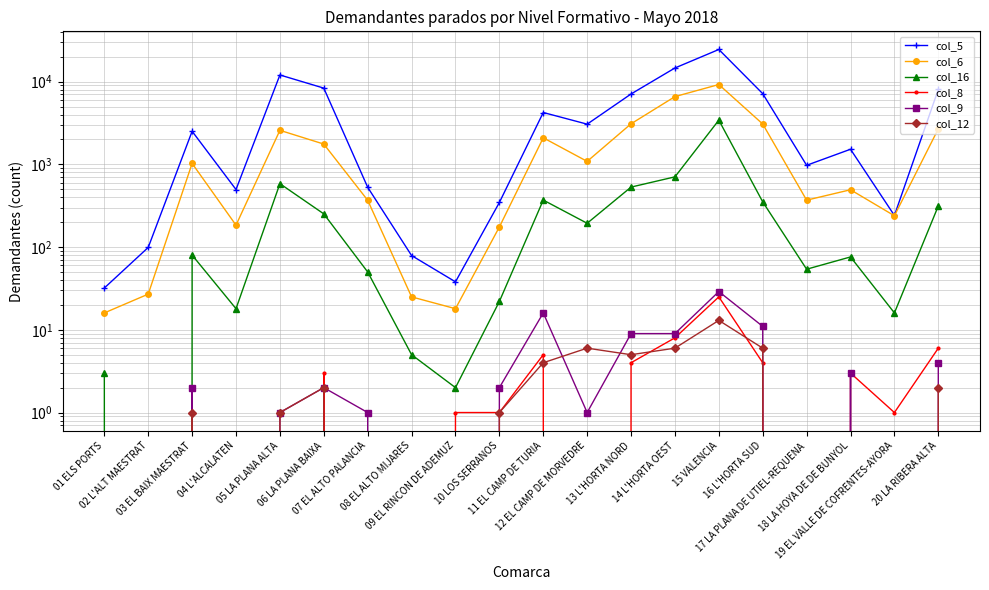

What is the sum of the col_8 values at 14 L'HORTA OEST and 02 L'ALT MAESTRAT?

8